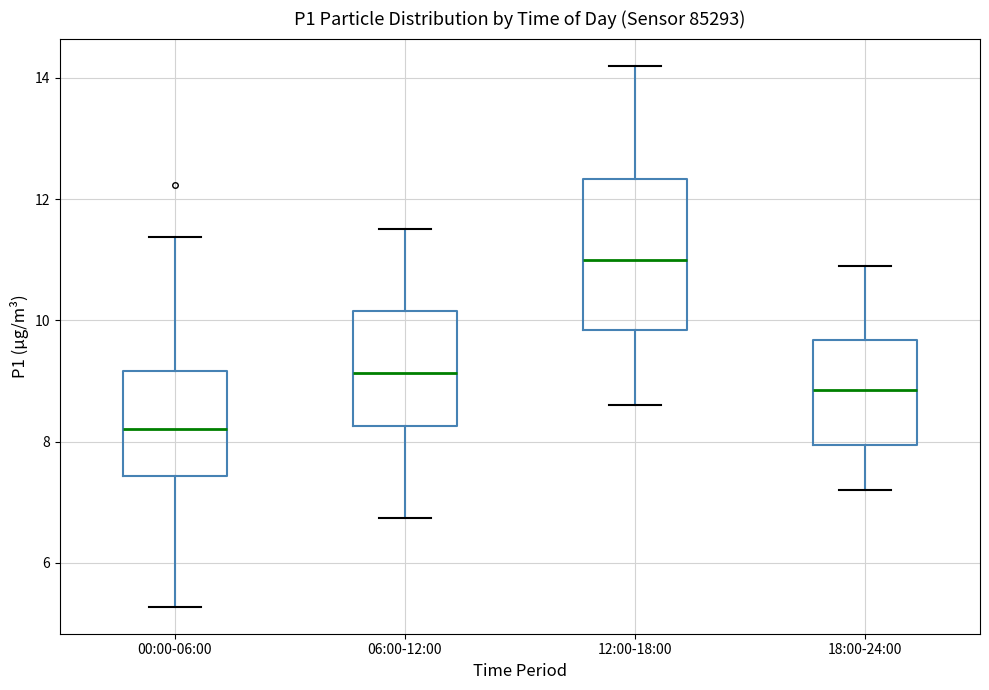

Where is the upper edge of the box for 06:00-12:00 on the y-axis? The values are not printed on the chart, so give them approximately, as read against the axis.

10.2